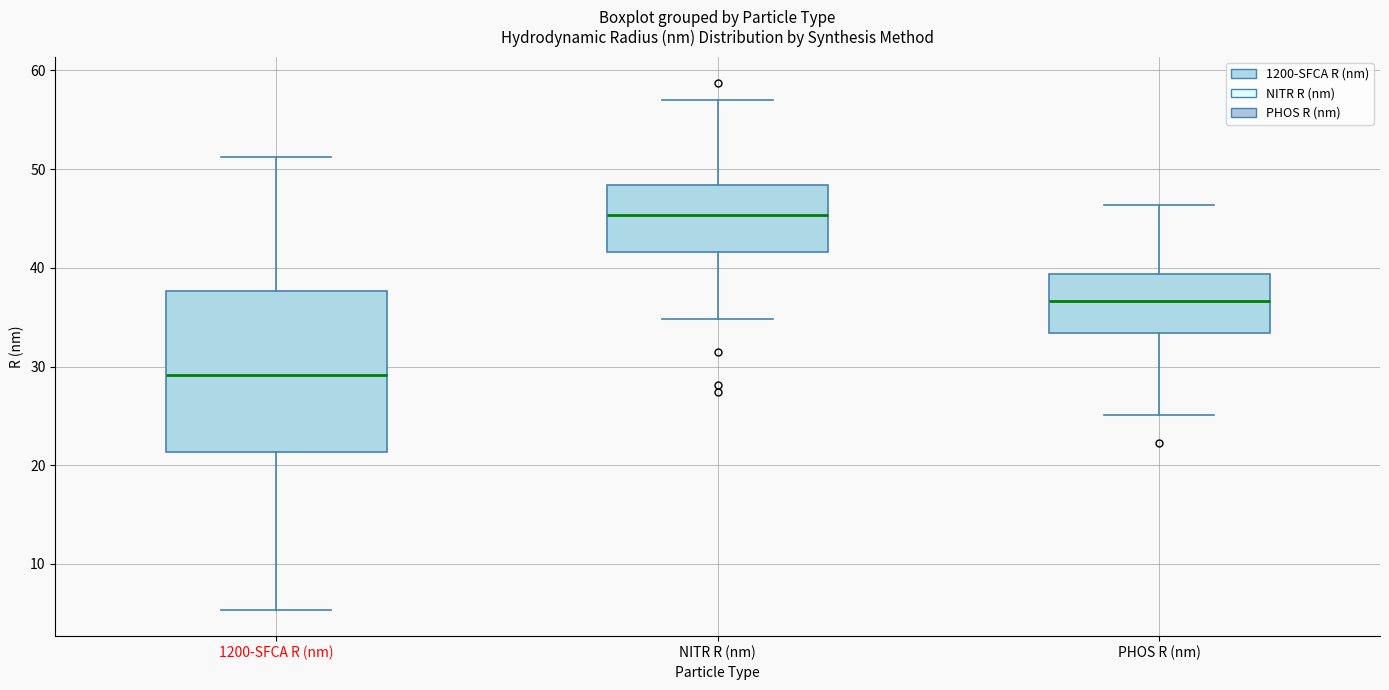

Which box is the tallest, from its lower edge to its upper edge?

1200-SFCA R (nm)